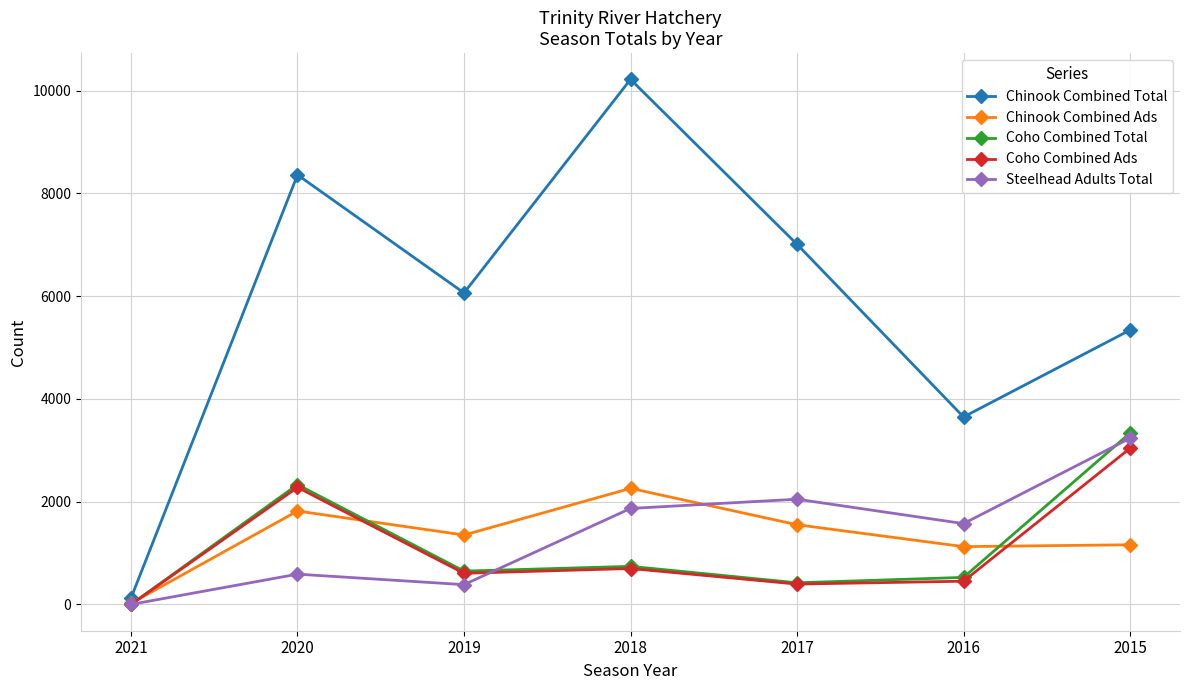

Which series has the largest total across all categories?

Chinook Combined Total